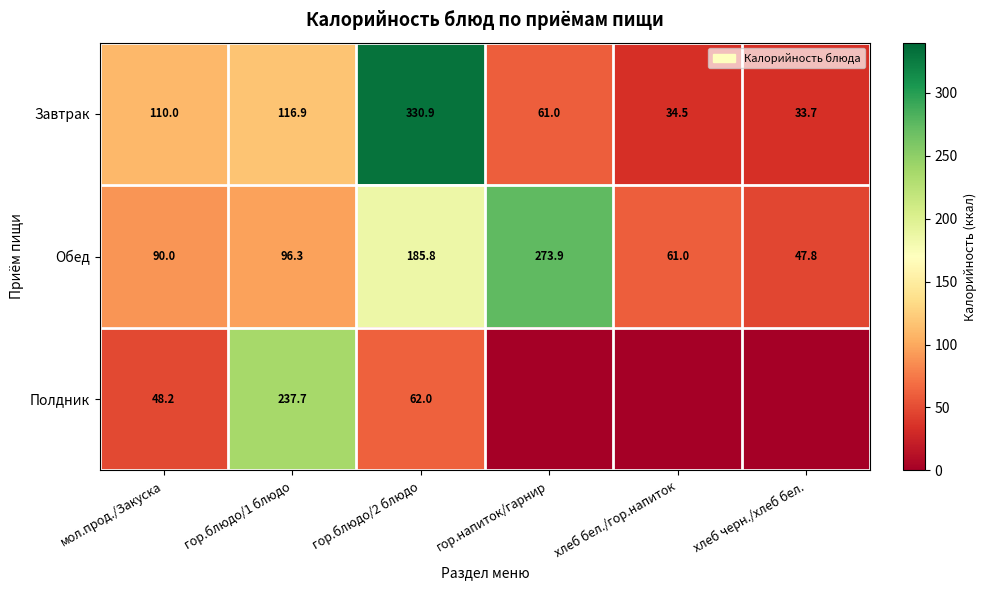

List the labels in order of Завтрак value, smallest first.

хлеб черн./хлеб бел., хлеб бел./гор.напиток, гор.напиток/гарнир, мол.прод./Закуска, гор.блюдо/1 блюдо, гор.блюдо/2 блюдо